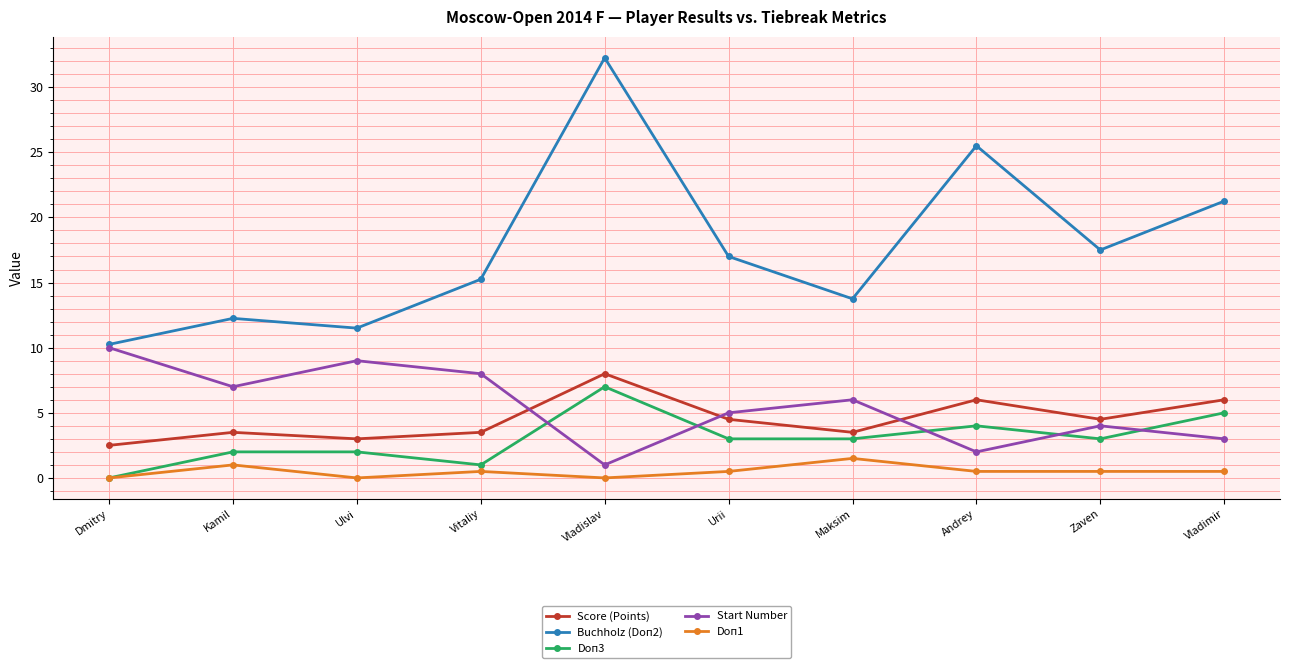

What position from the right is Maksim?

4